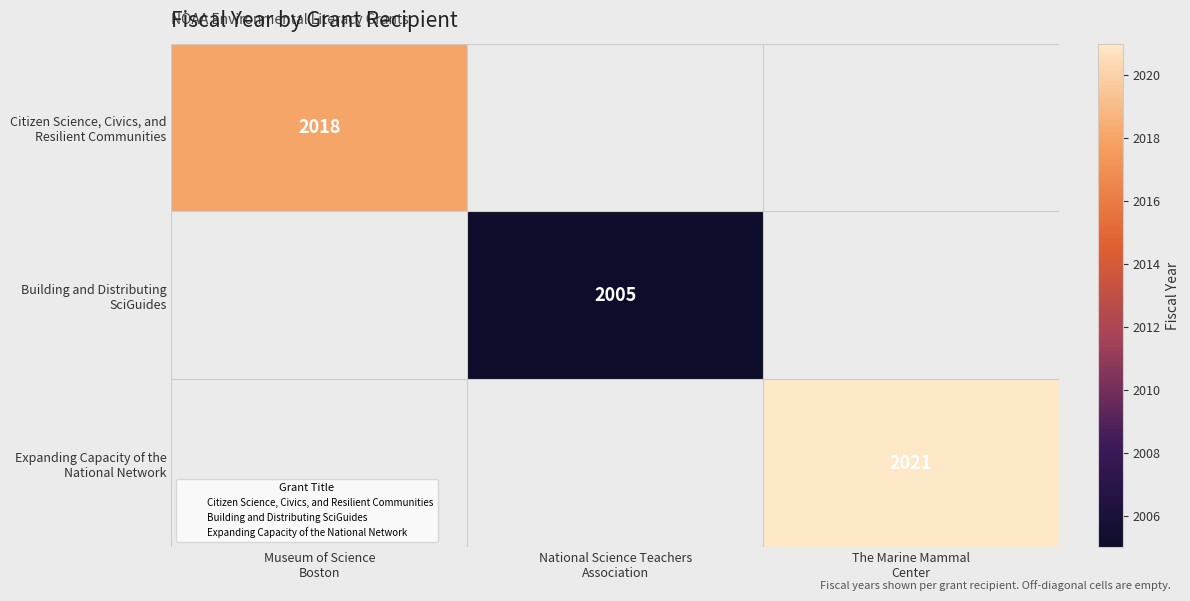

What is the greatest value displayed?

2021.0